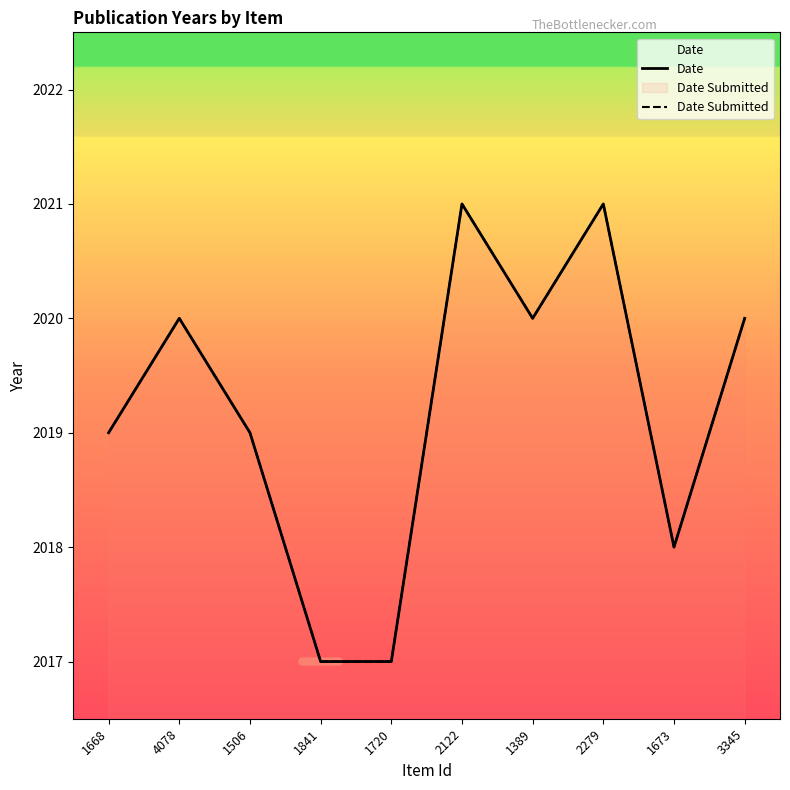

The Date series shows 3271 at 1389. True or false?

False